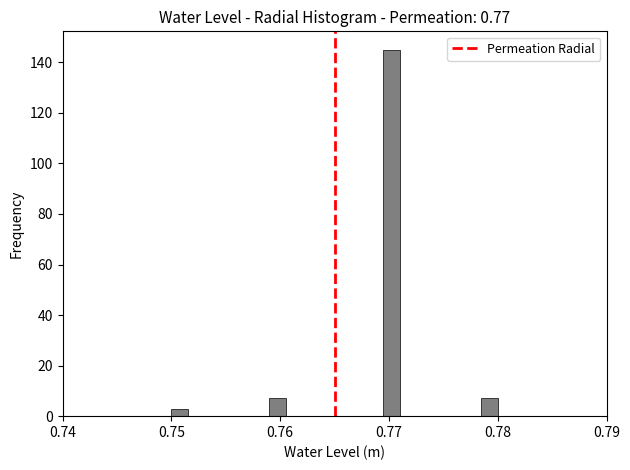

Read against the x-axis, roughly where is the centre of the tallest bar?

0.770